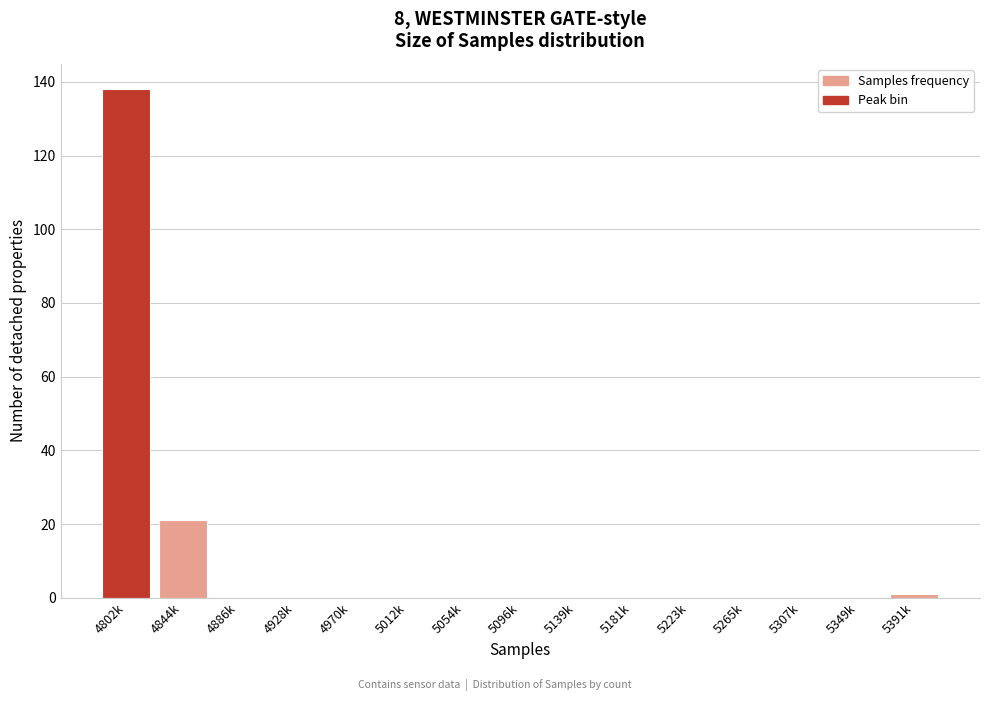

Reading right to left, extract all data points from this chart.

5391k=1	5349k=0	5307k=0	5265k=0	5223k=0	5181k=0	5139k=0	5096k=0	5054k=0	5012k=0	4970k=0	4928k=0	4886k=0	4844k=21	4802k=138